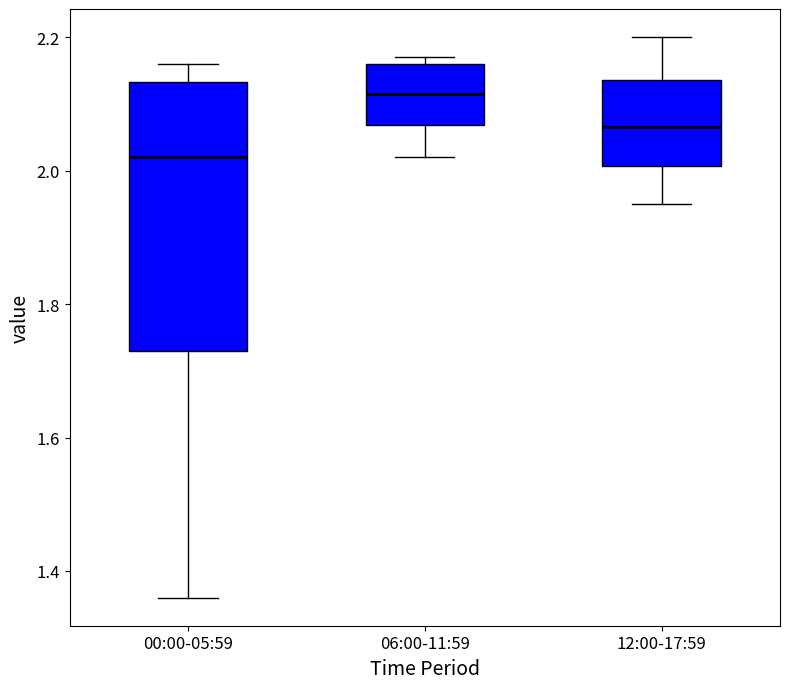

Which box is the tallest, from its lower edge to its upper edge?

00:00-05:59